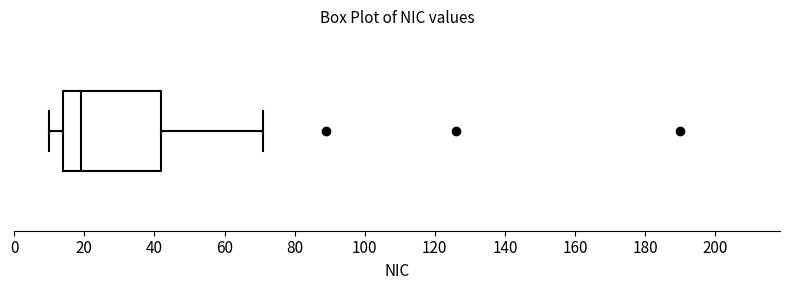

Transcribe this box plot: give where the median line is, the range the box spans, and where the two whiskers end, as read against the x-axis. The values are not printed on the chart, so give them approximately, as read against the axis.

median 20, box 14 to 42, whiskers 10 to 72